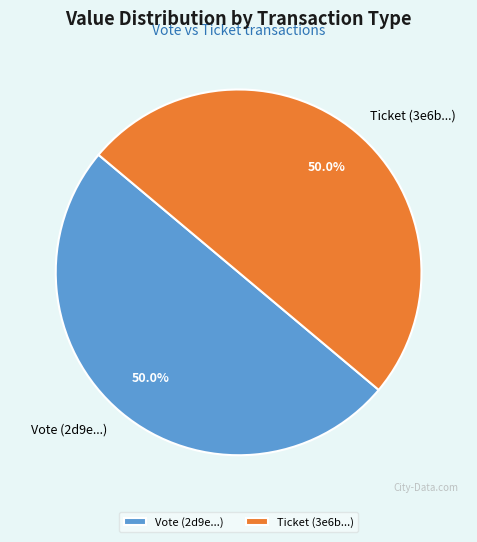

Combined, what portion of the pie is Ticket (3e6b...) and Vote (2d9e...)?

100.0%